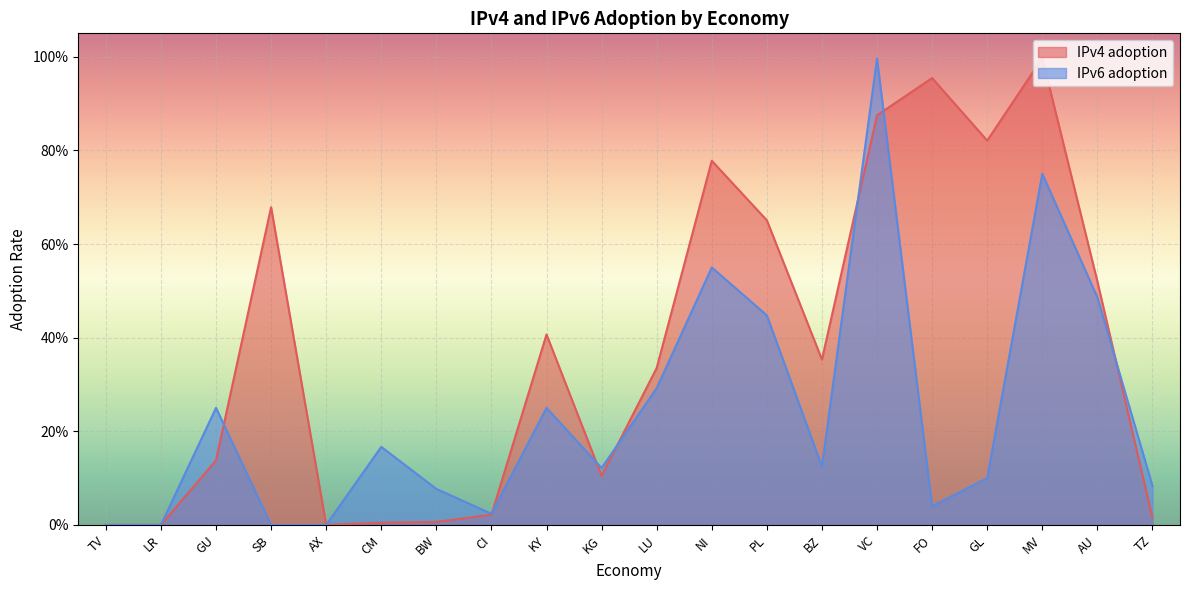

Is the value of IPv6 adoption at FO greater than the value of IPv4 adoption at GL?

No